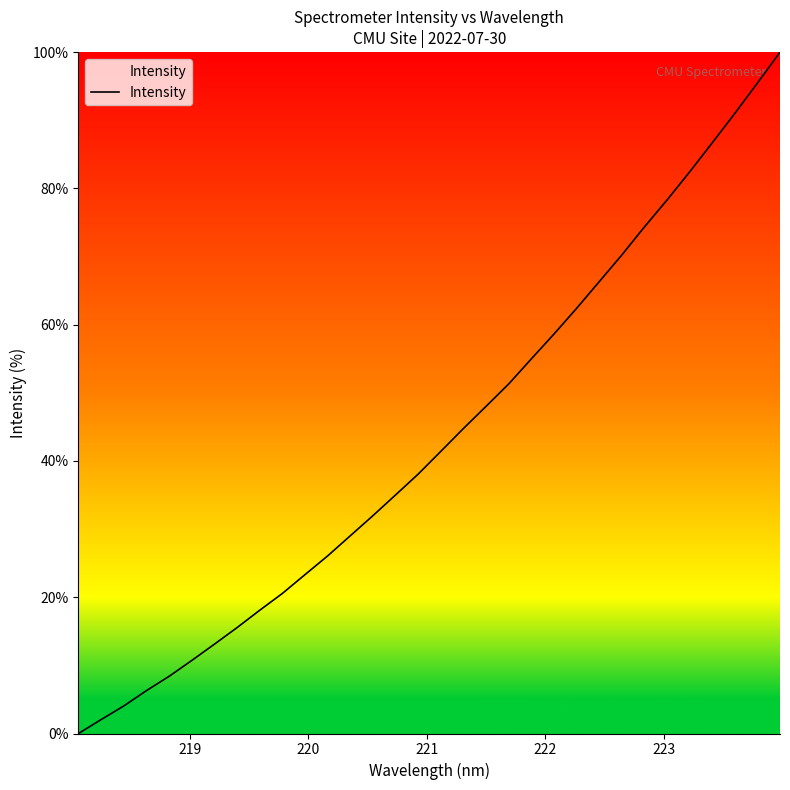

What is the maximum value shown in the chart?

100.0